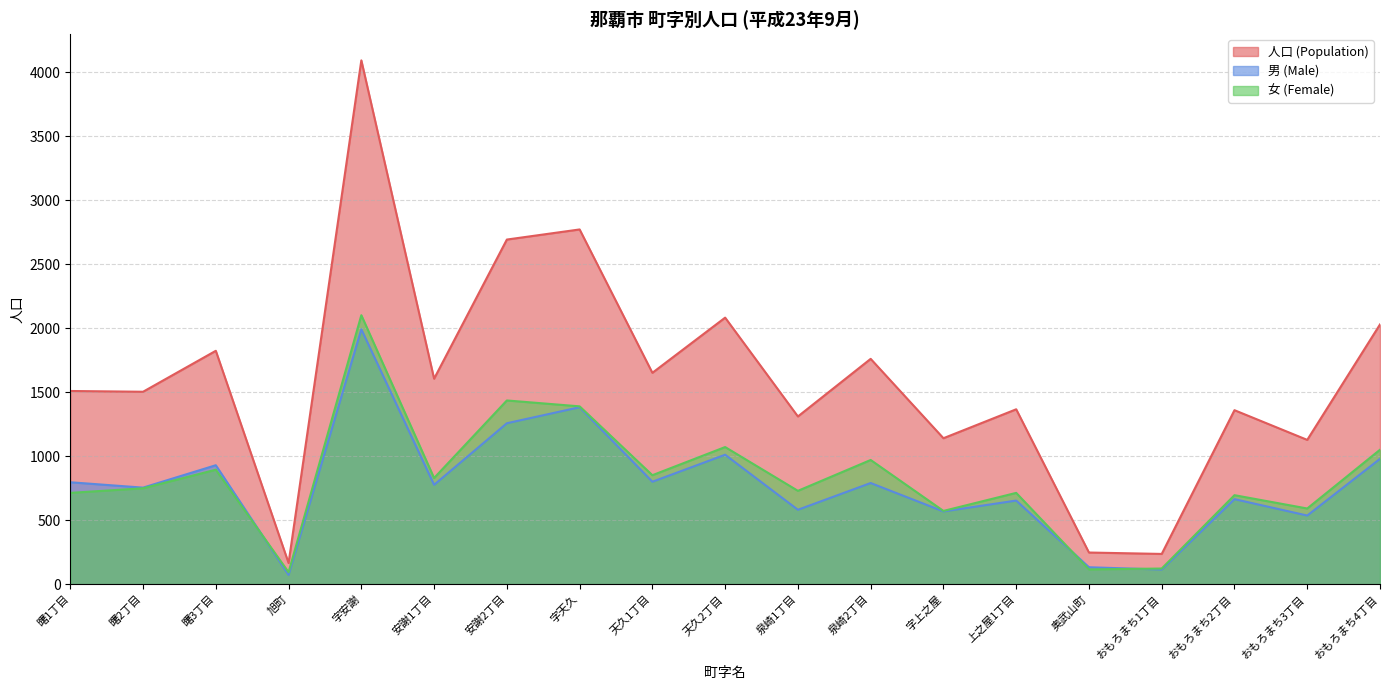

What is the label of the 2nd point from the right?

おもろまち3丁目